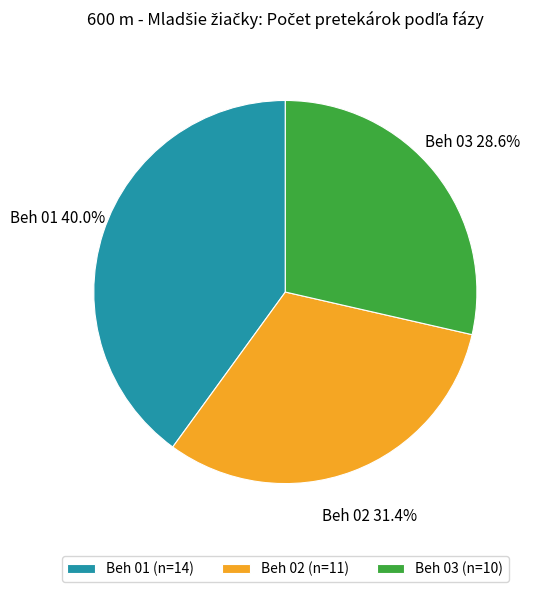

The Beh 02 slice represents 31% of the pie. True or false?

True